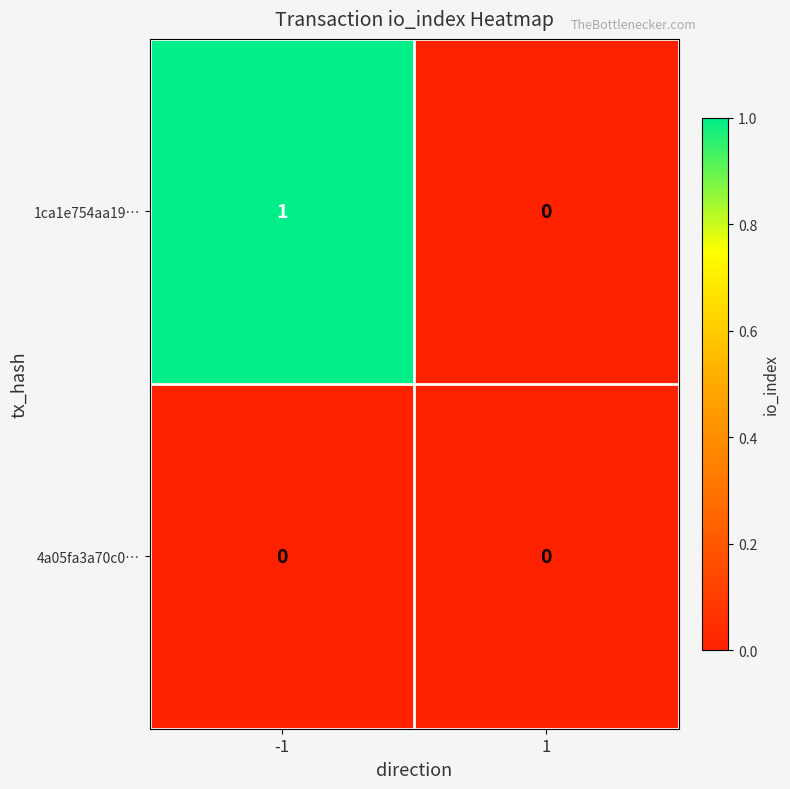

Is the value of 1ca1e754aa19… at -1 greater than the value of 4a05fa3a70c0… at -1?

Yes